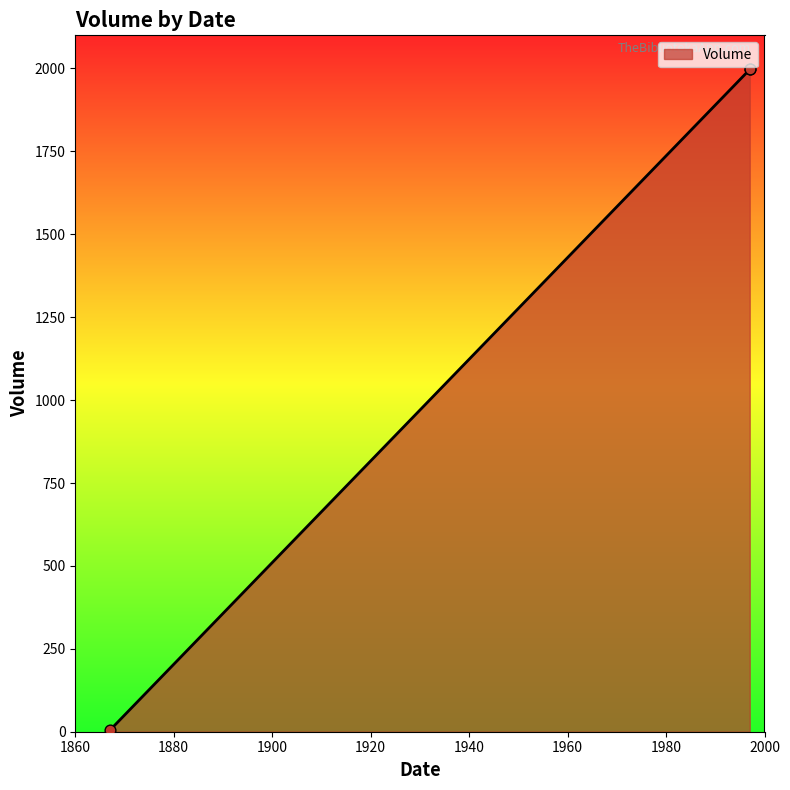

What is the change in value from 1997 to 1867?

-1993